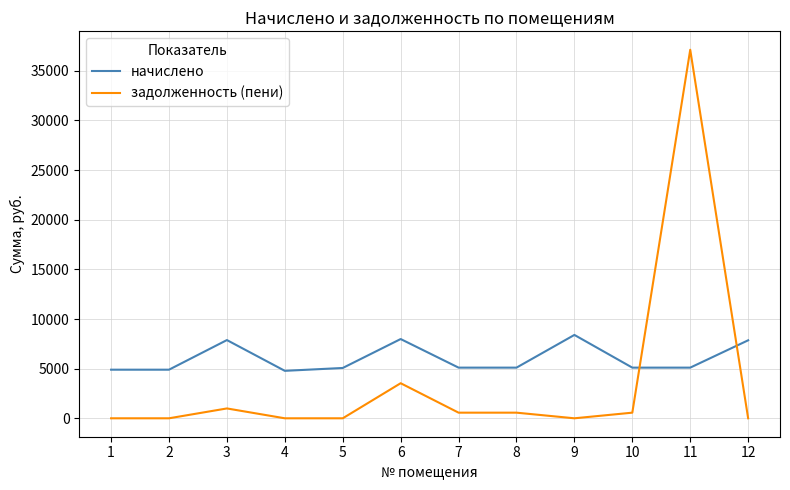

Which series has the widest spread of values?

задолженность (пени)